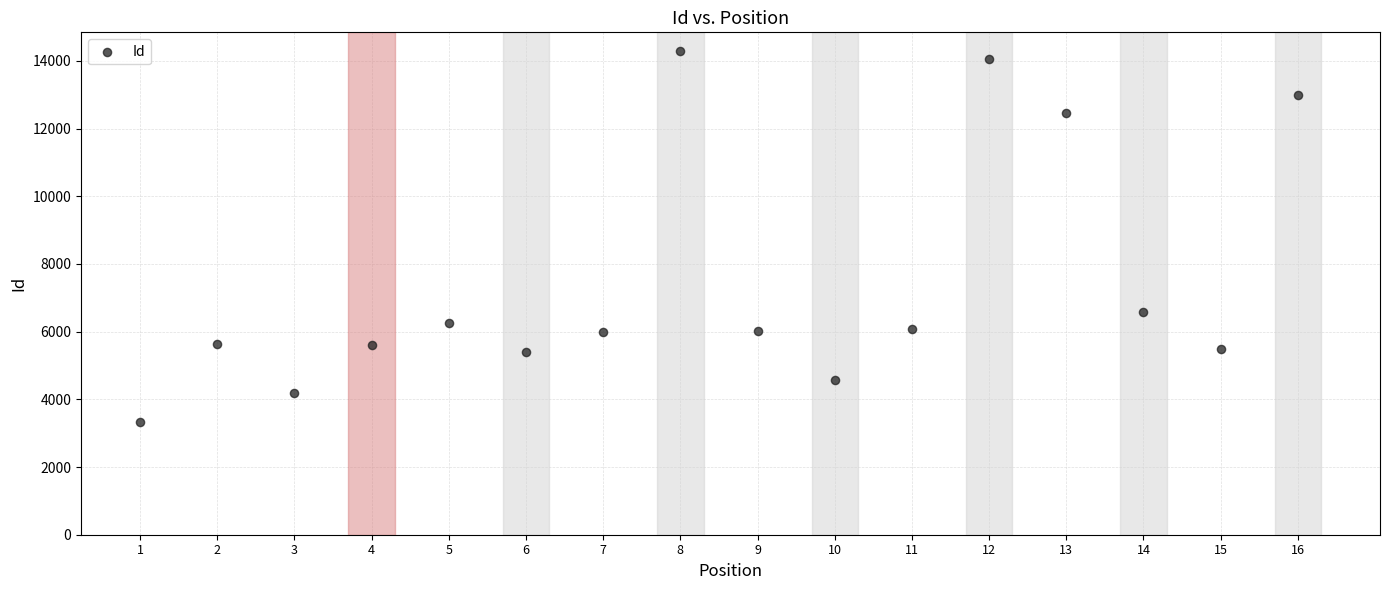

What is the range of Y values (max minus min)?

10954